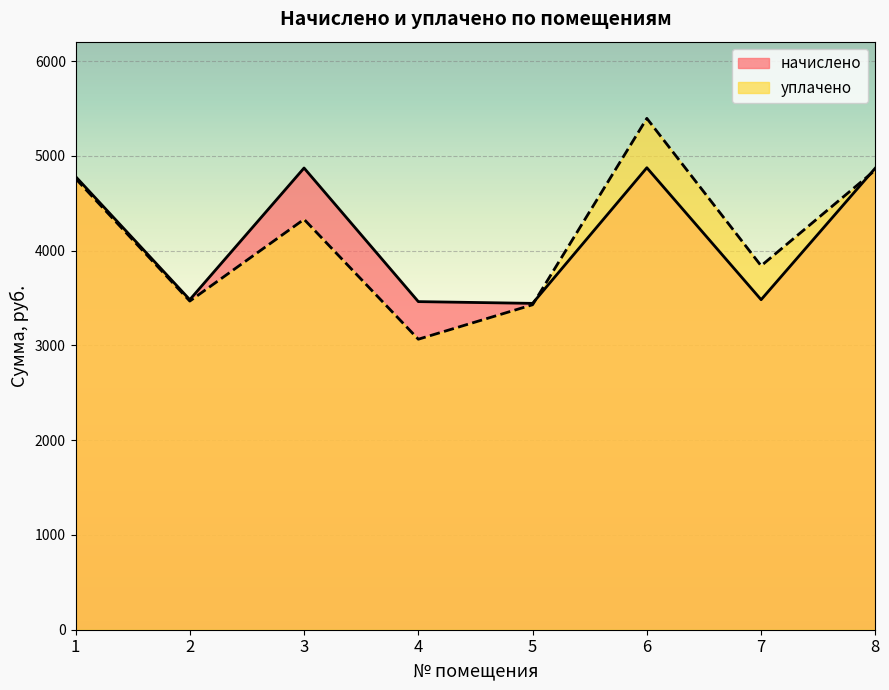

Reading left to right, transcribe all the data shown in this chart.

начислено: 1=4783.2	2=3483.1	3=4872.8	4=3462.8	5=3444.3	6=4875.6	7=3483.1	8=4872.8
уплачено: 1=4762.3	2=3468.4	3=4331.4	4=3065.9	5=3429.8	6=5396.7	7=3840.7	8=4852.0